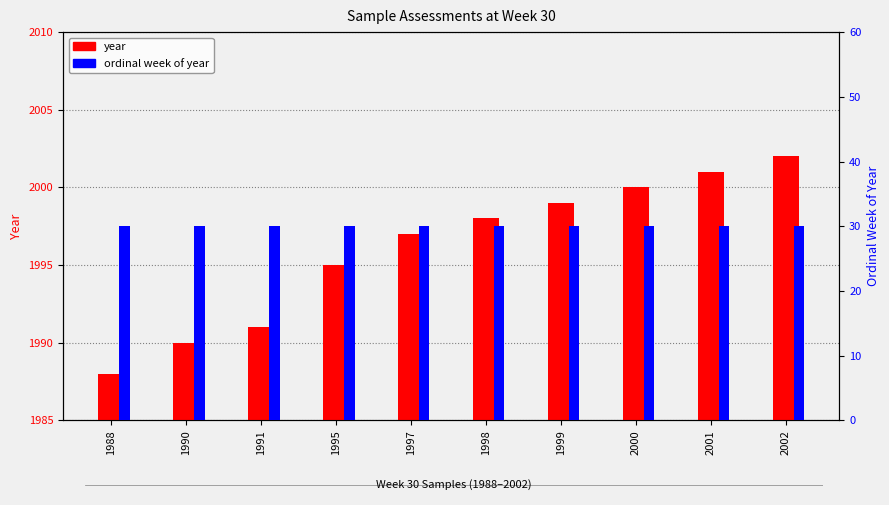

What is the difference between the maximum and minimum values in the year series?

14